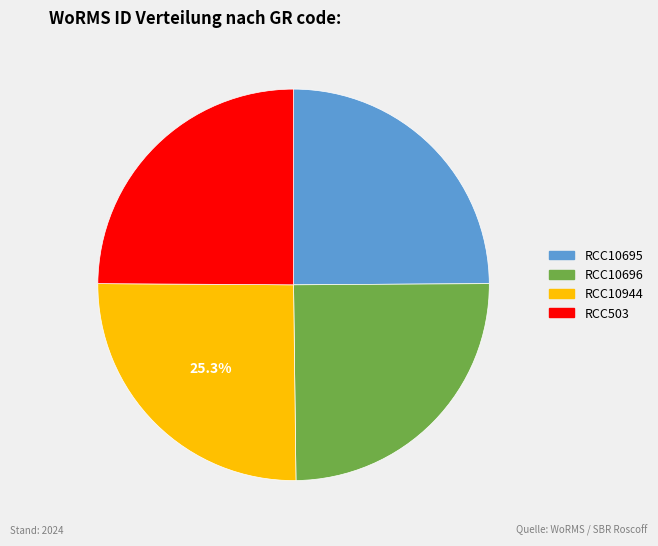

Is the sum of RCC10944 and RCC10696 greater than half?

Yes